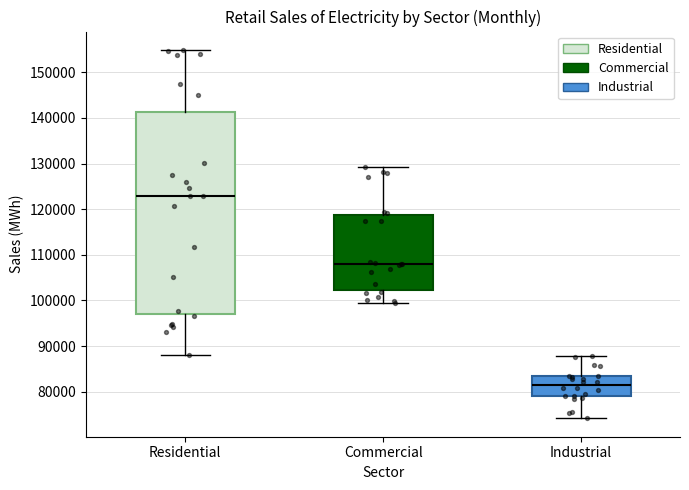

Which box is the tallest, from its lower edge to its upper edge?

Residential